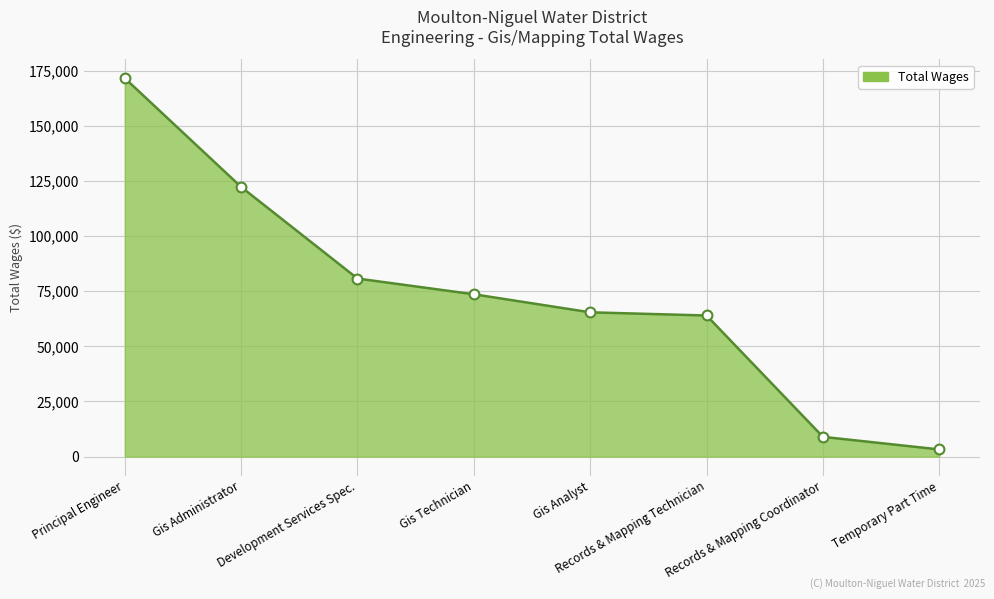

Between Records & Mapping Technician and Temporary Part Time, which is larger?

Records & Mapping Technician